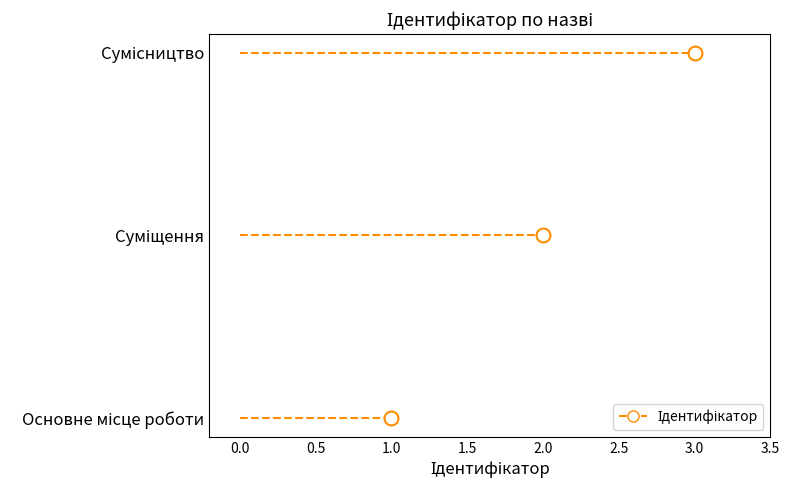

How many values are below 2?

1